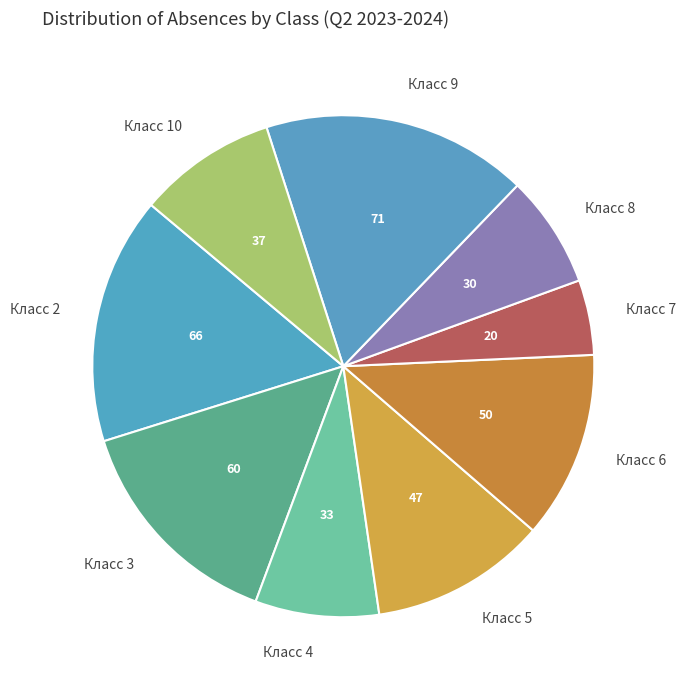

Which category has the smallest portion of the pie?

Класс 7